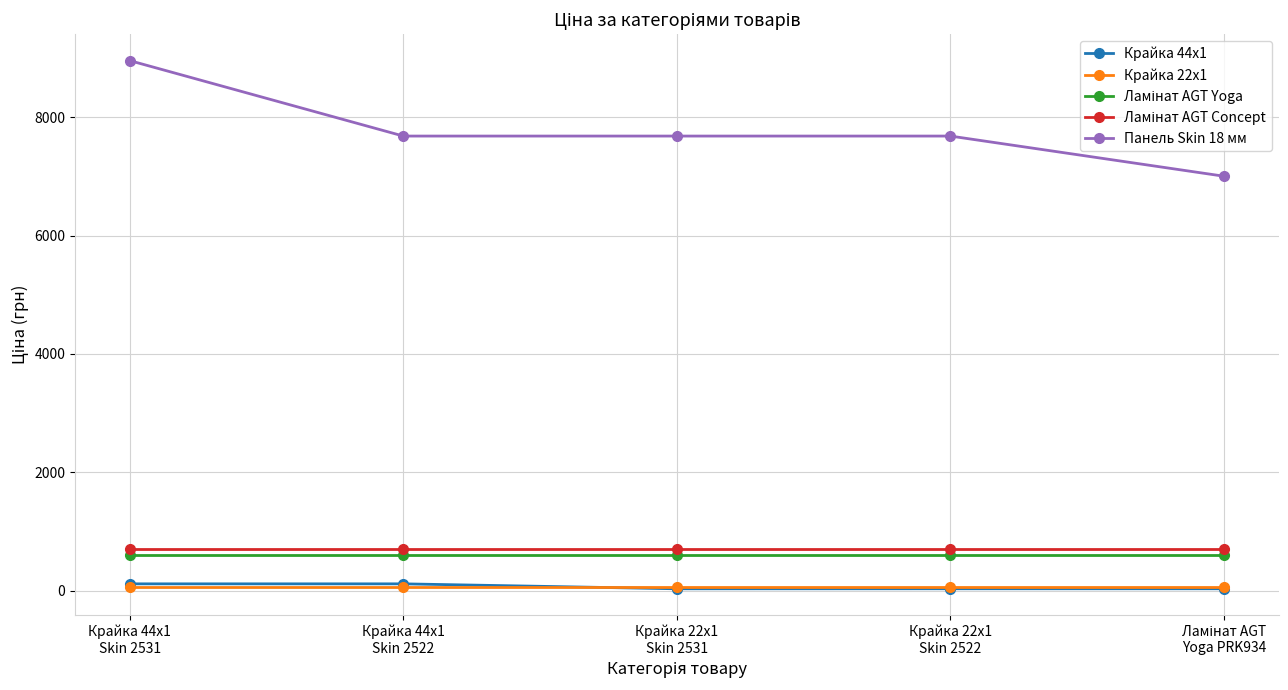

At how many categories does at least one series exceed 2575?

5